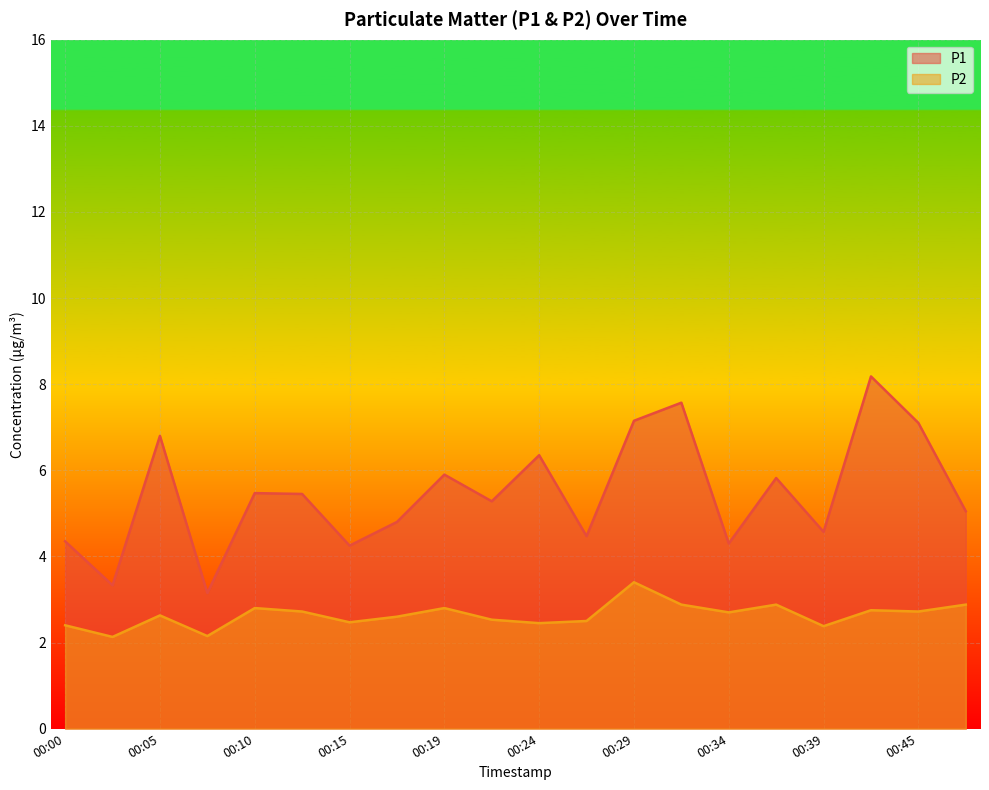

Where is P2 nearest to the value 2?

00:02